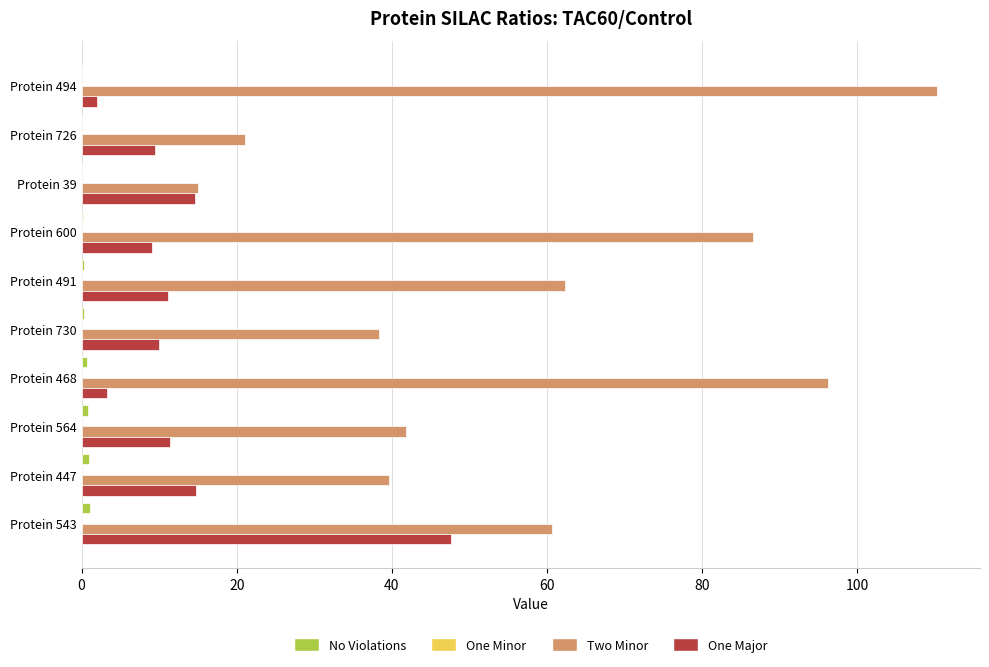

Which series has the largest total across all categories?

Two Minor